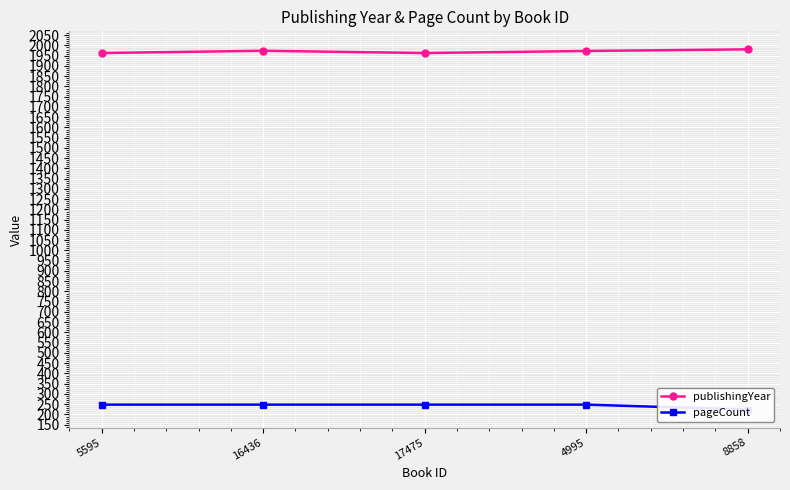

What is the average value of the pageCount series?

243